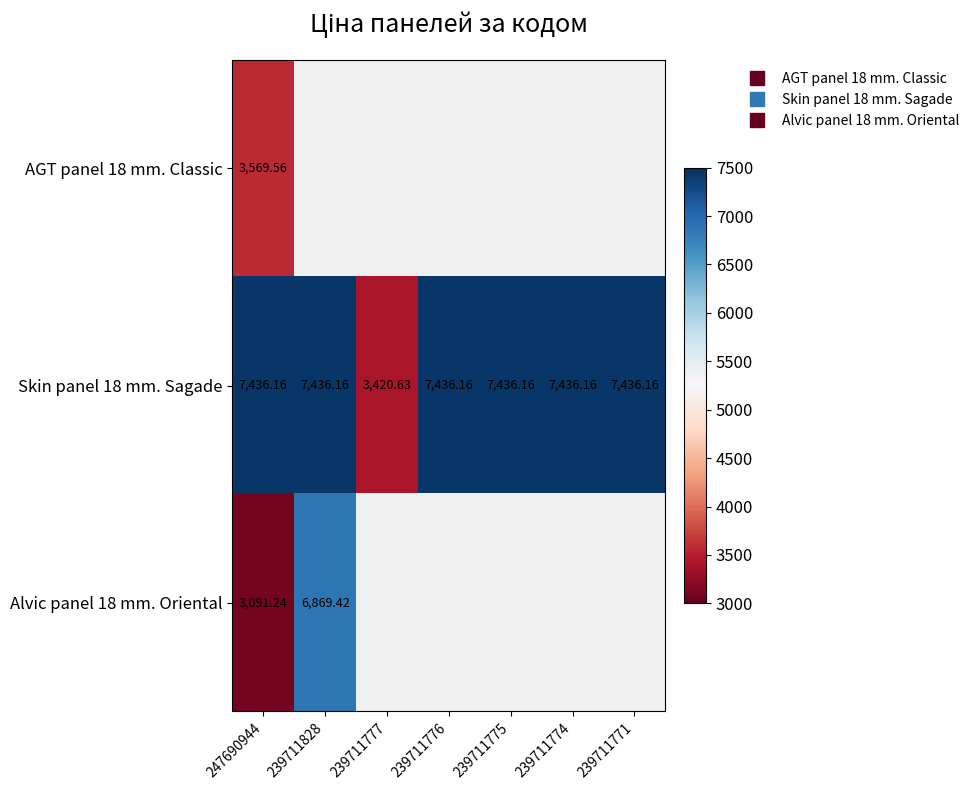

Where does the Skin panel 18 mm. Sagade series first go above 7436?

247690944